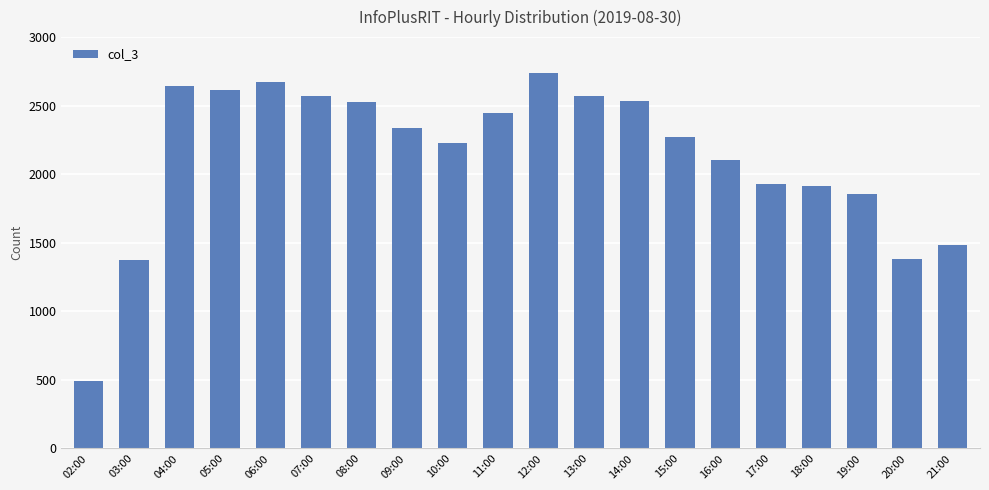

Where is the data nearest to the value 1616?

21:00